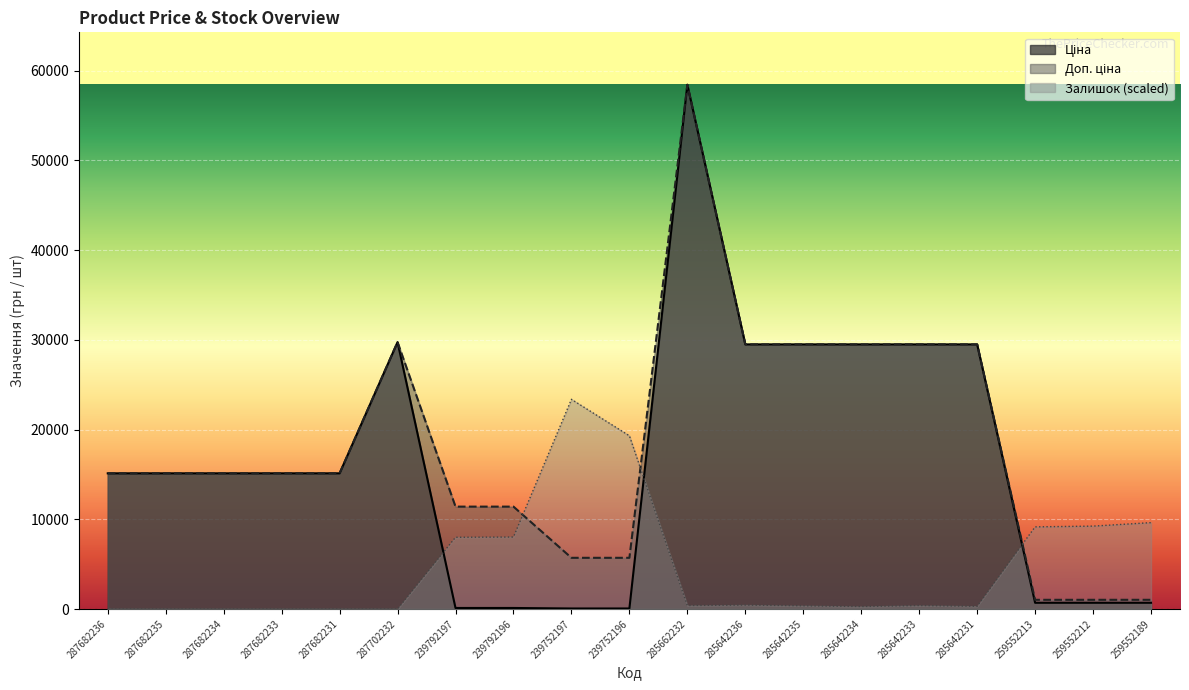

Where is the first local maximum for Залишок?

239752197